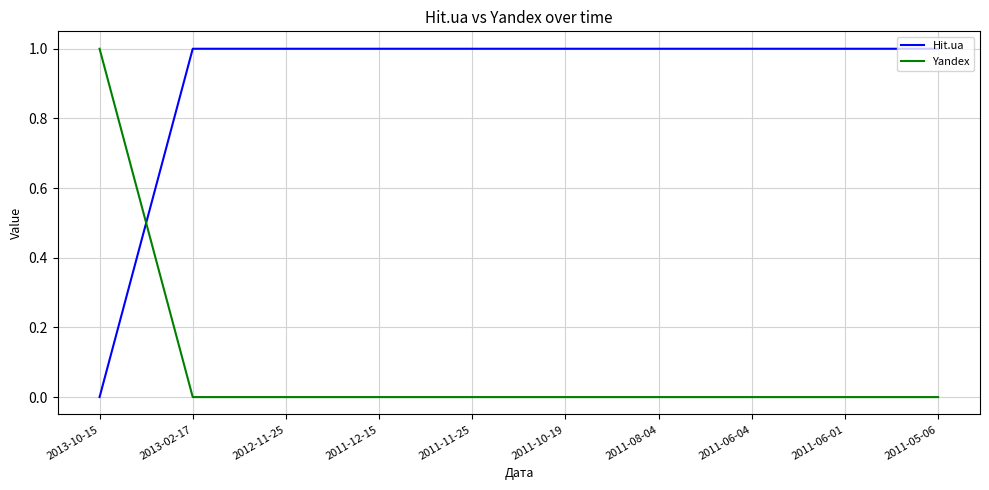

Which series has the largest total across all categories?

Hit.ua